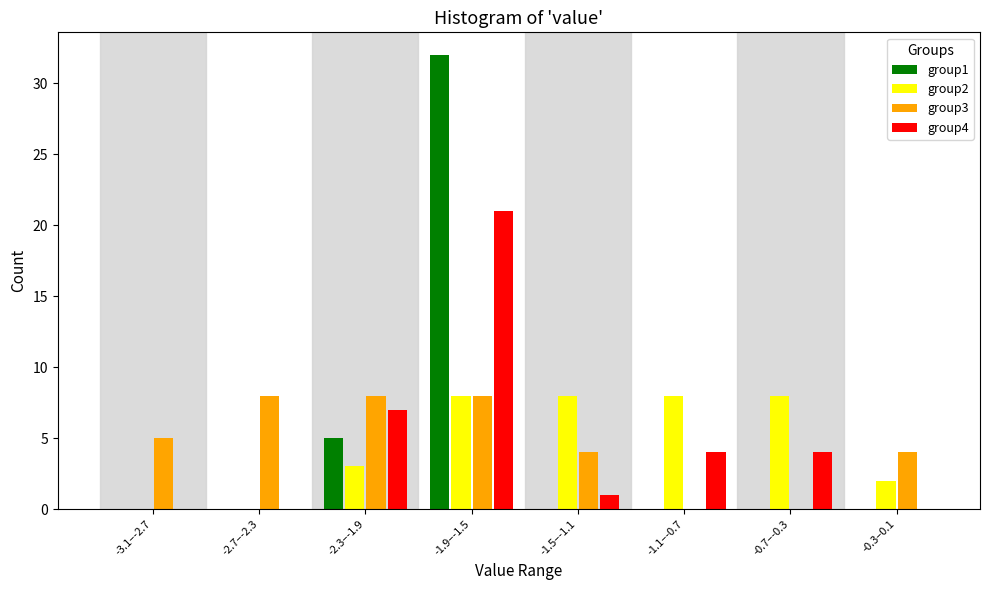

What is the greatest value displayed?

32